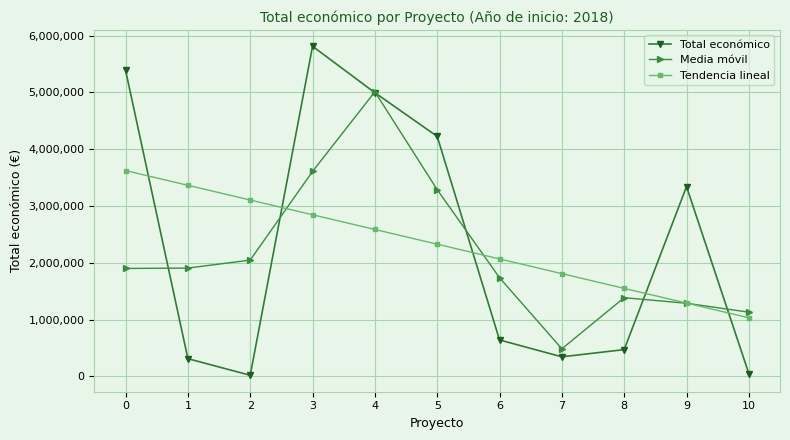

At which category does Media móvil reach its first local peak?

4